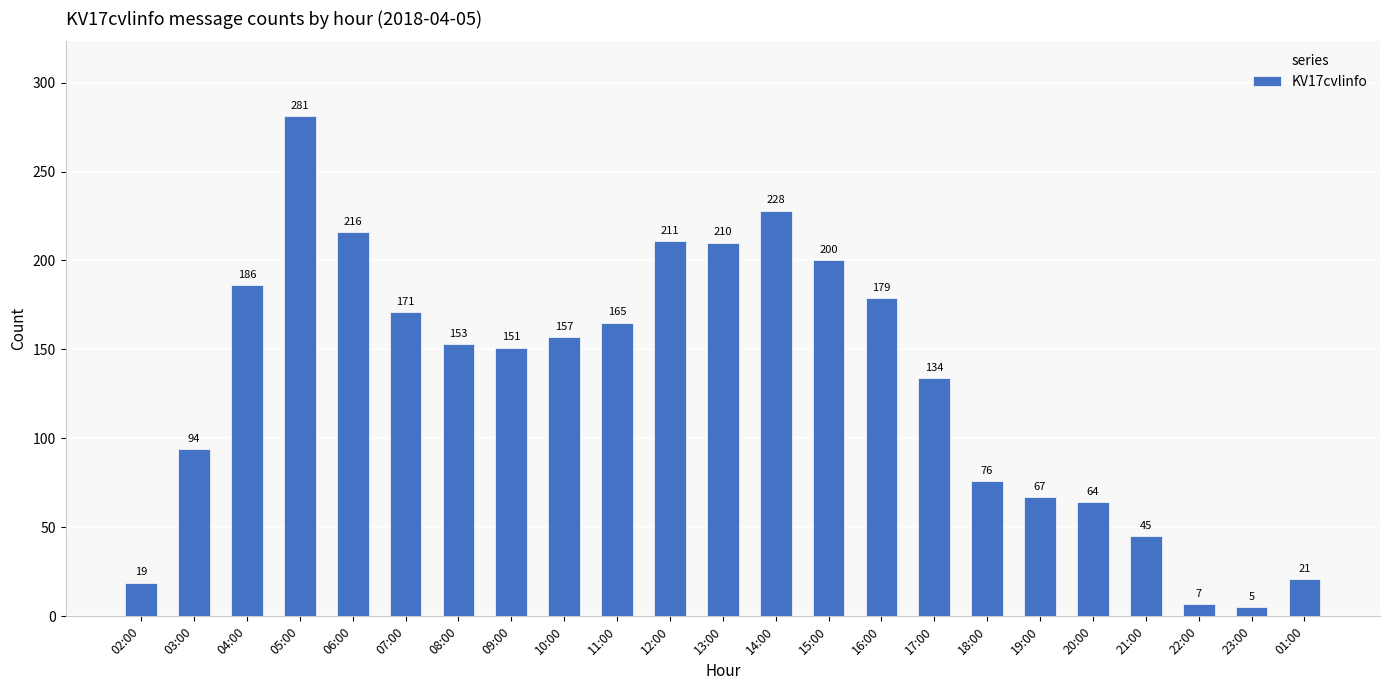

Reading left to right, what are all the values shown in this chart?

02:00=19	03:00=94	04:00=186	05:00=281	06:00=216	07:00=171	08:00=153	09:00=151	10:00=157	11:00=165	12:00=211	13:00=210	14:00=228	15:00=200	16:00=179	17:00=134	18:00=76	19:00=67	20:00=64	21:00=45	22:00=7	23:00=5	01:00=21